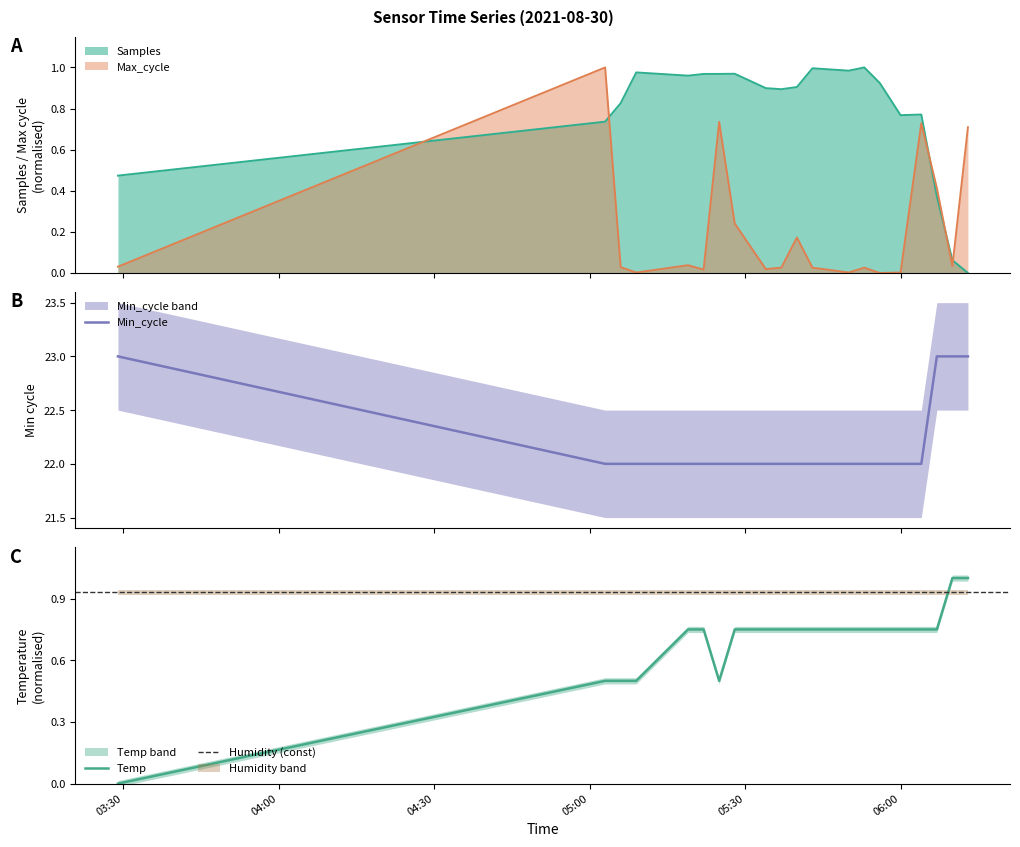

True or false: Max_cycle and Samples cross at least once.

True